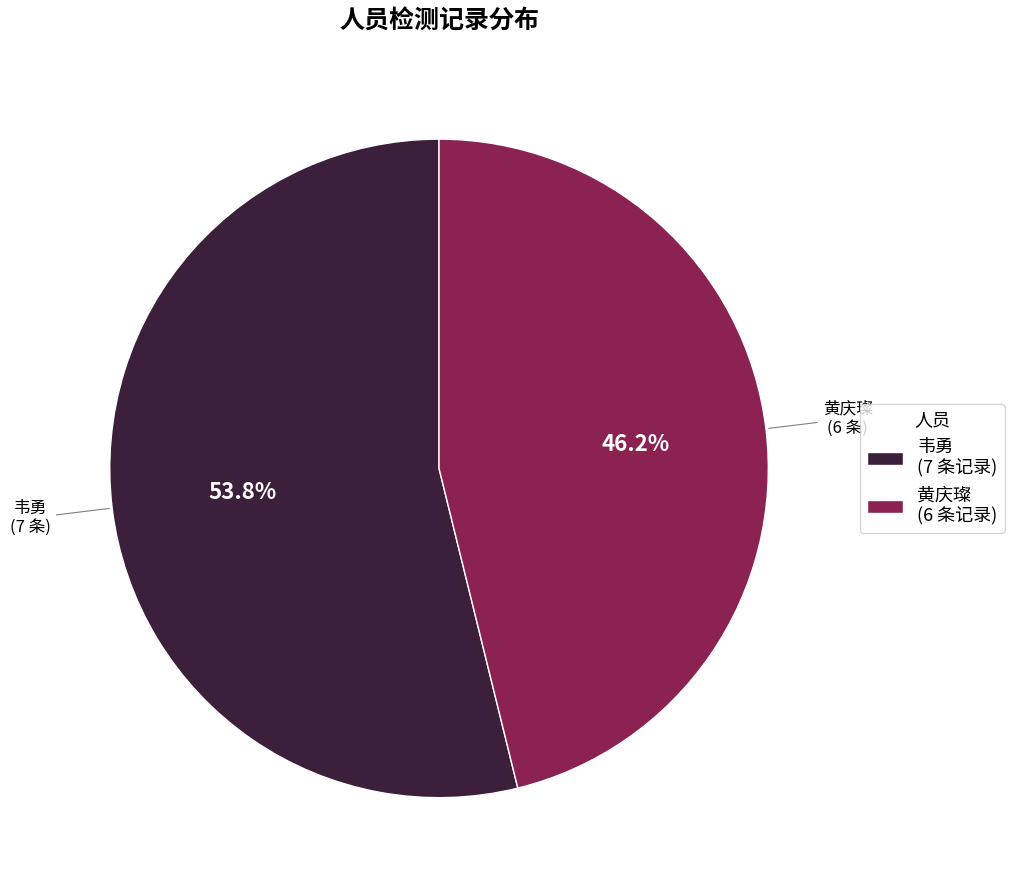

Which slice is the smallest?

黄庆璨